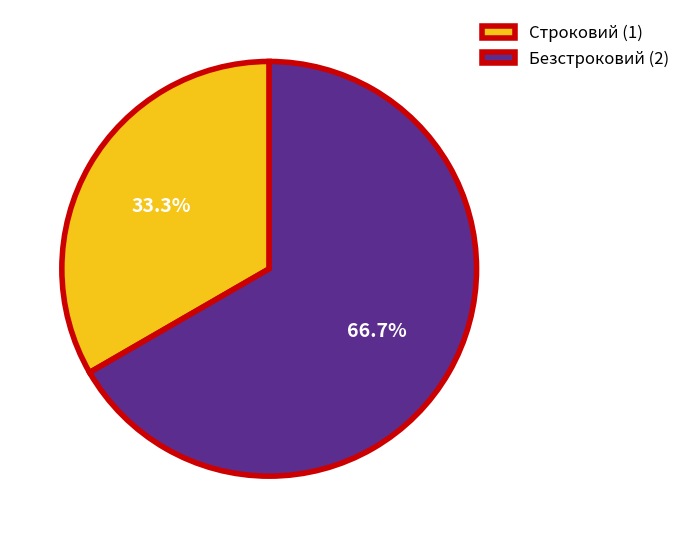

What is the ratio of the value at Строковий (1) to the value at Безстроковий (2)?

0.5